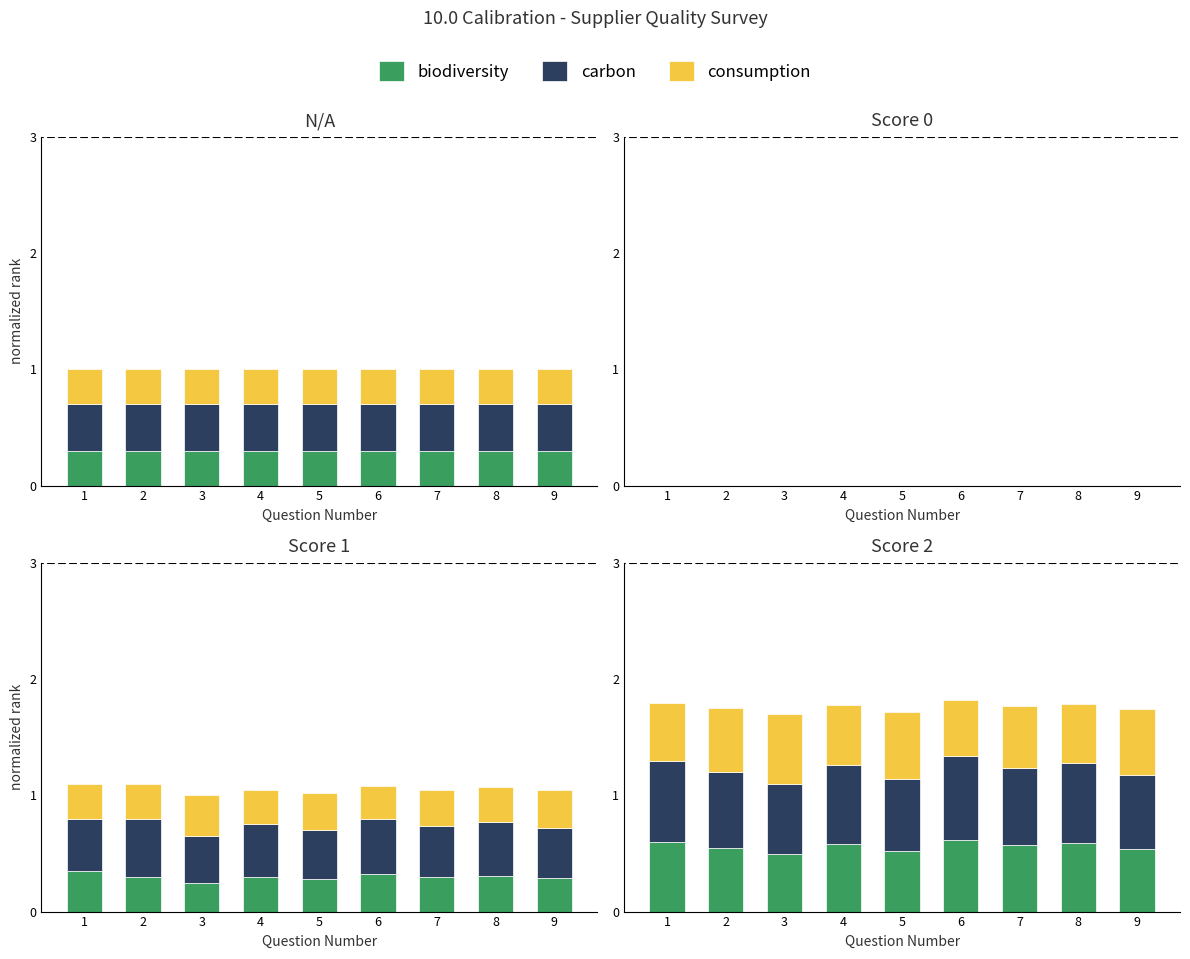

The carbon series shows 1.0 at 5. True or false?

False